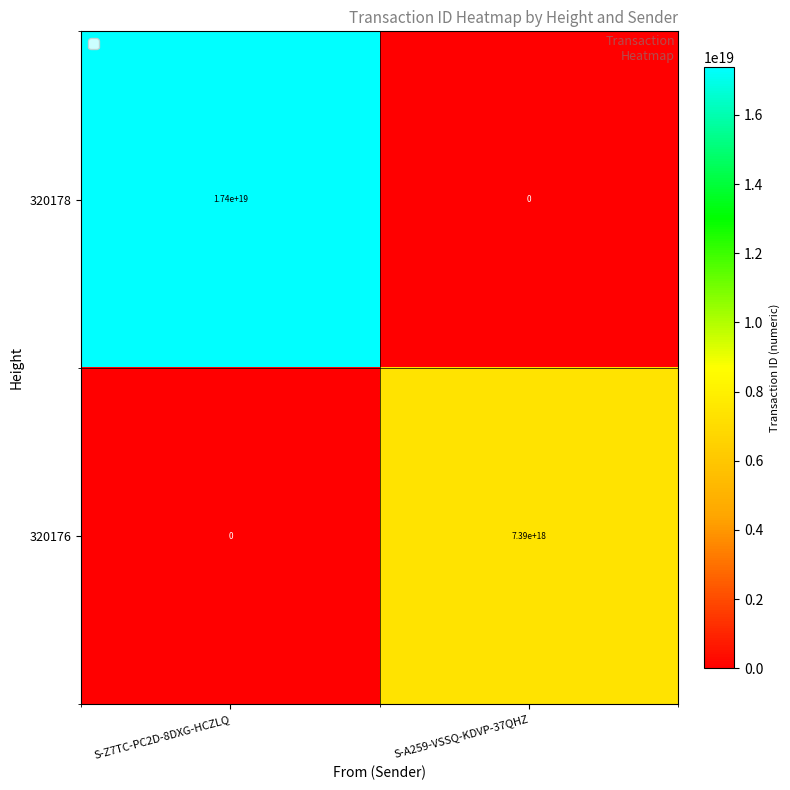

Which category has the highest value across all series?

S-Z7TC-PC2D-8DXG-HCZLQ